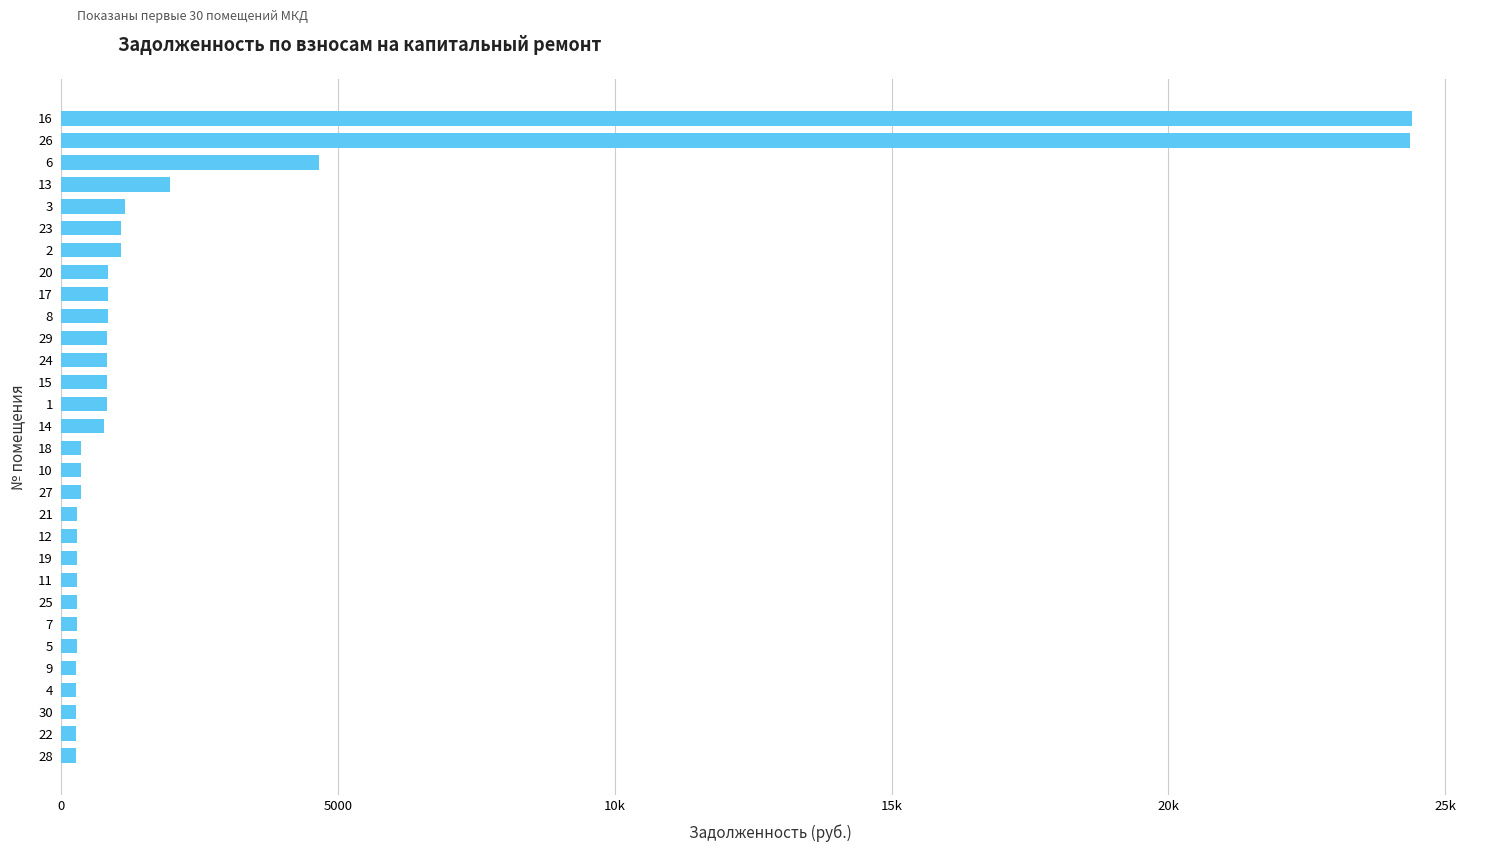

Are the bars horizontal?

Yes